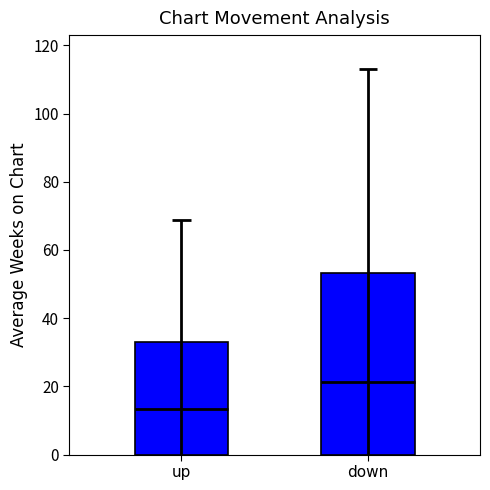

Rank the categories by value from highest to lowest.

down, up